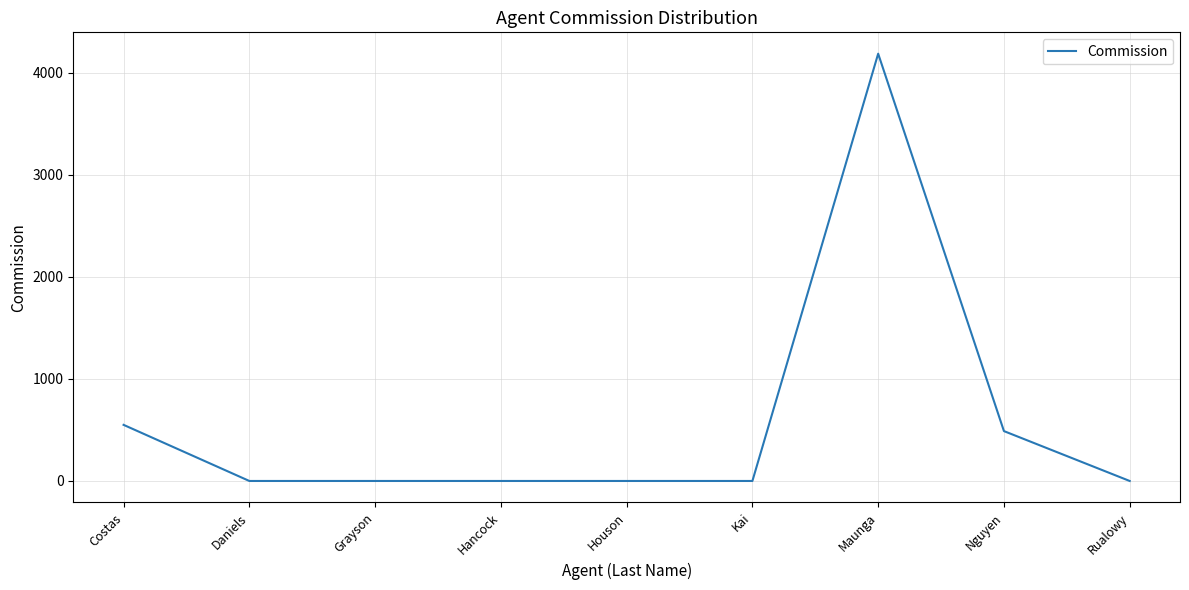

The value at Houson is 0.0. True or false?

True